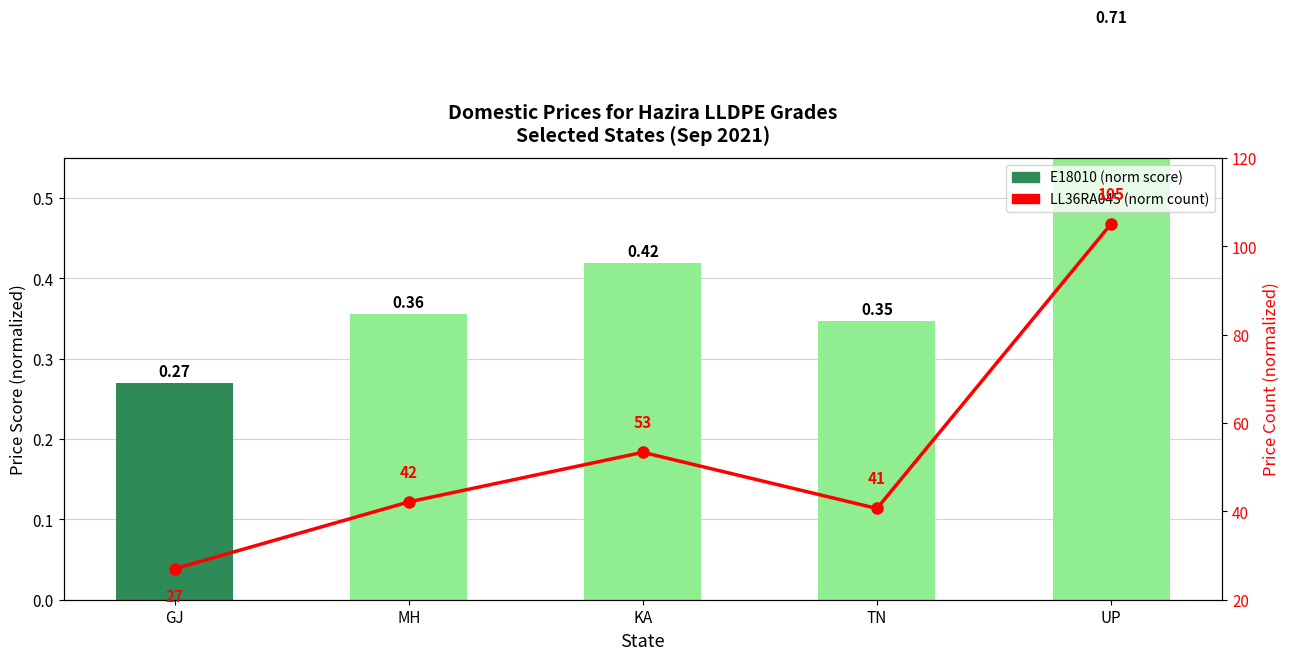

What is the sum of the E18010 Price (norm) values at UP and GJ?

1.0